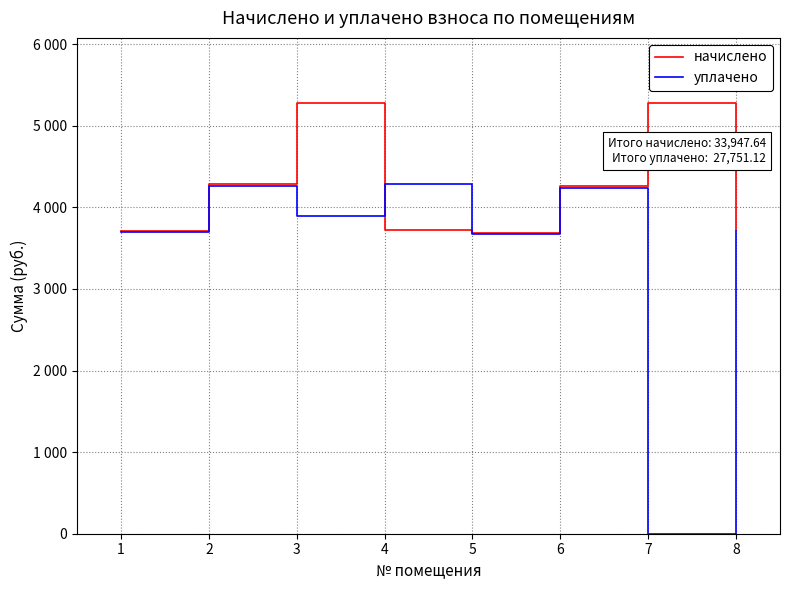

After their last crossing, which series has the higher values: начислено or уплачено?

начислено